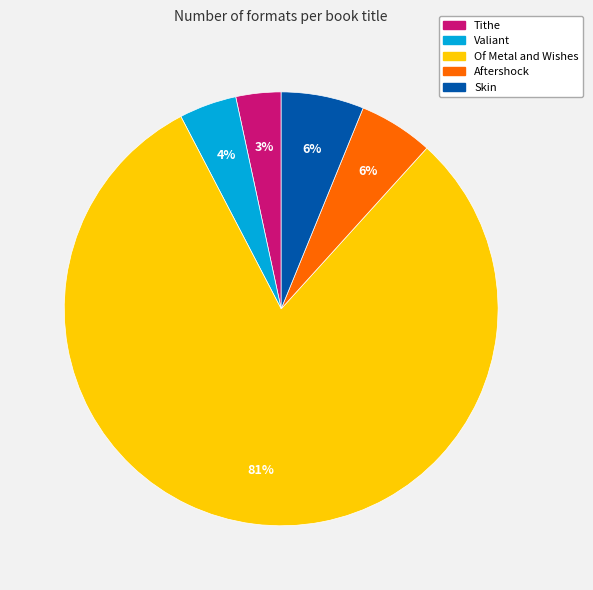

To the nearest percent, what percentage of the pie is Skin?

6%